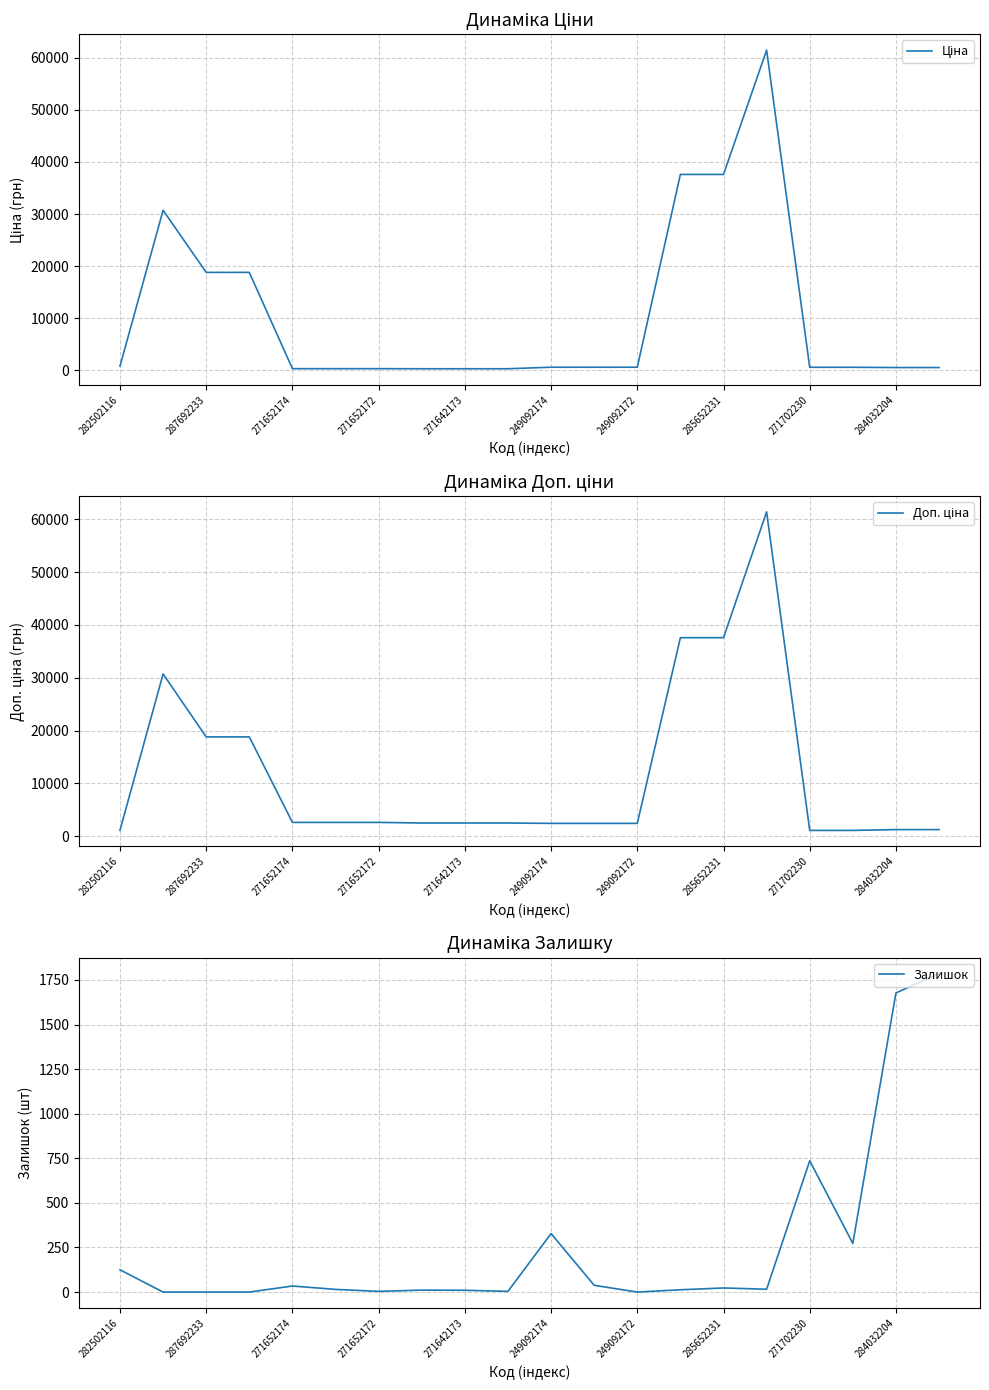

How many interior local peaks does the Доп. ціна series have?

2